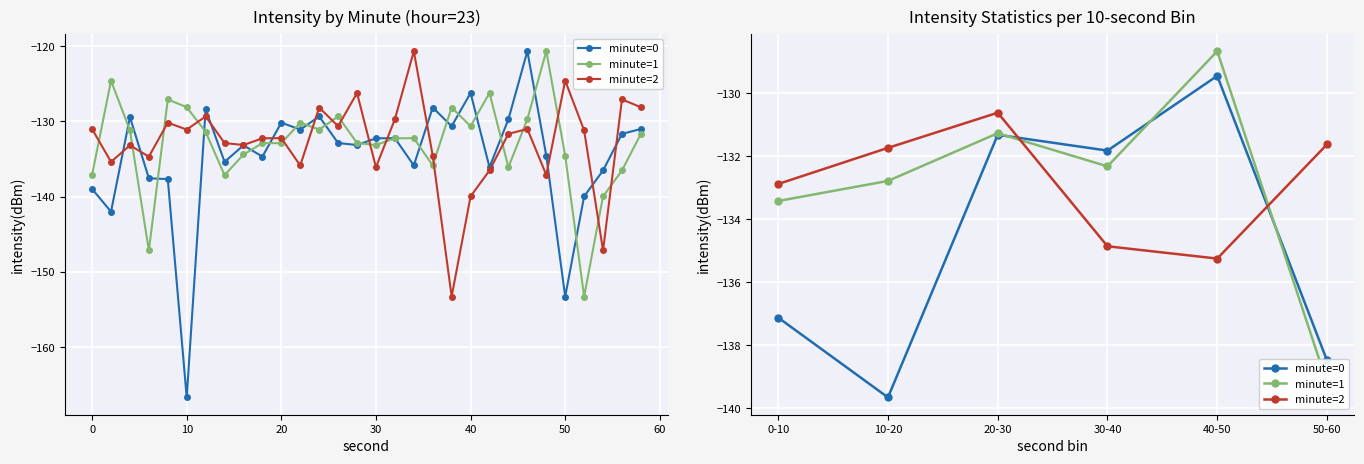

At how many categories does at least one series exceed -129?

1